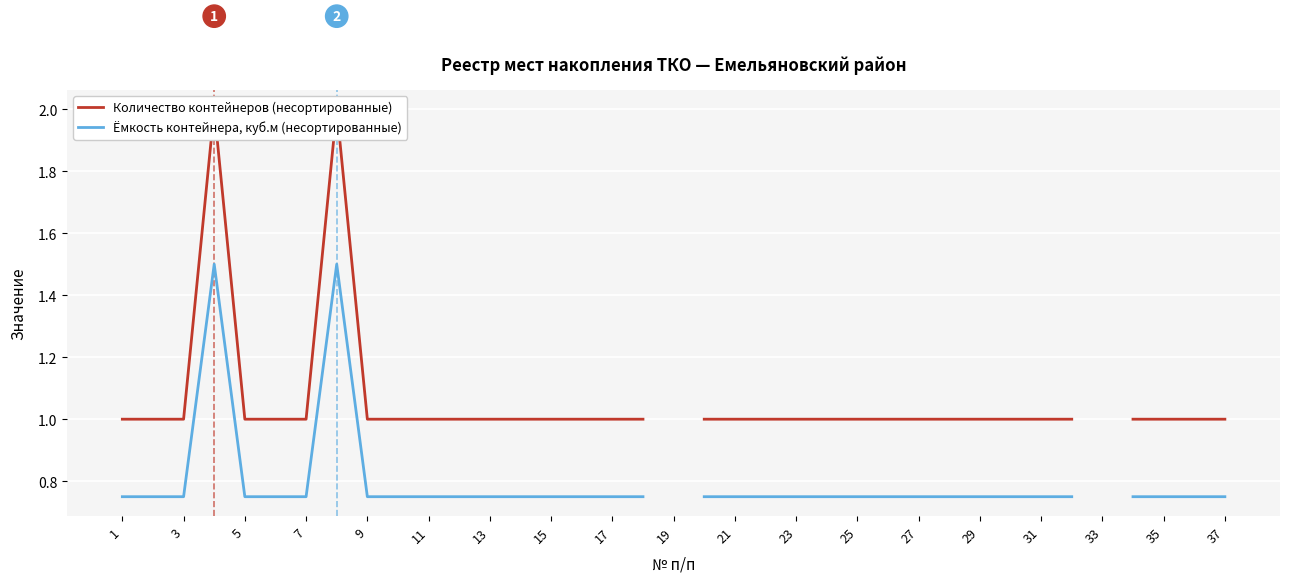

What are all the series names shown in the legend?

Количество контейнеров (несортированные), Ёмкость контейнера, куб.м (несортированные)